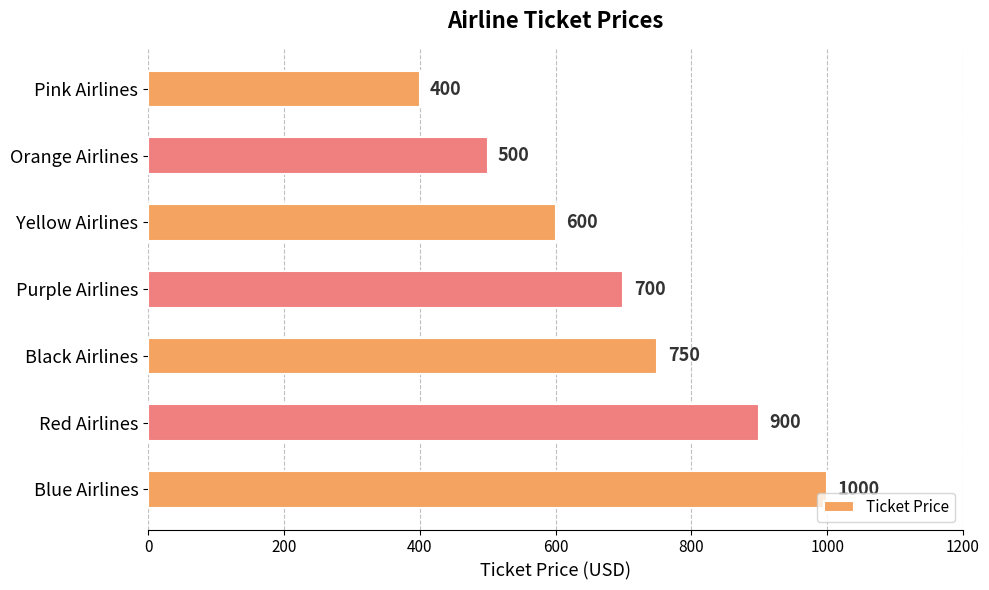

Is it true that the value at Blue Airlines is 1000?

True